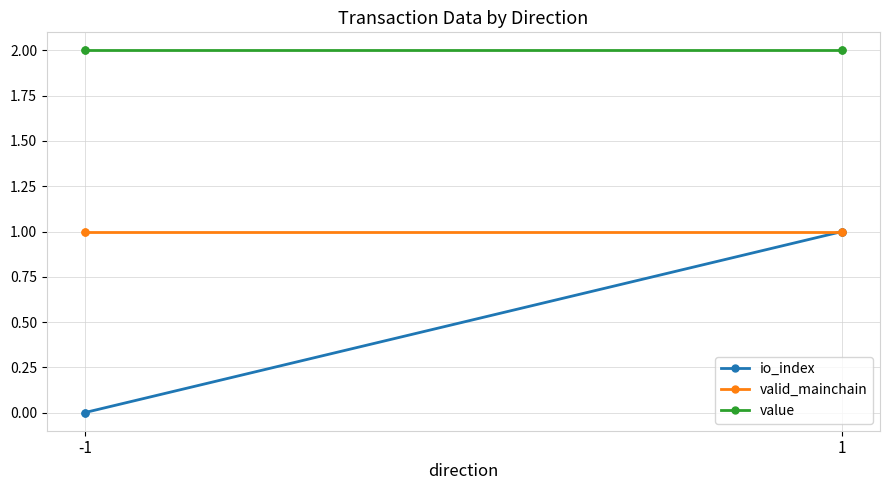

How many lines are shown in the chart?

3